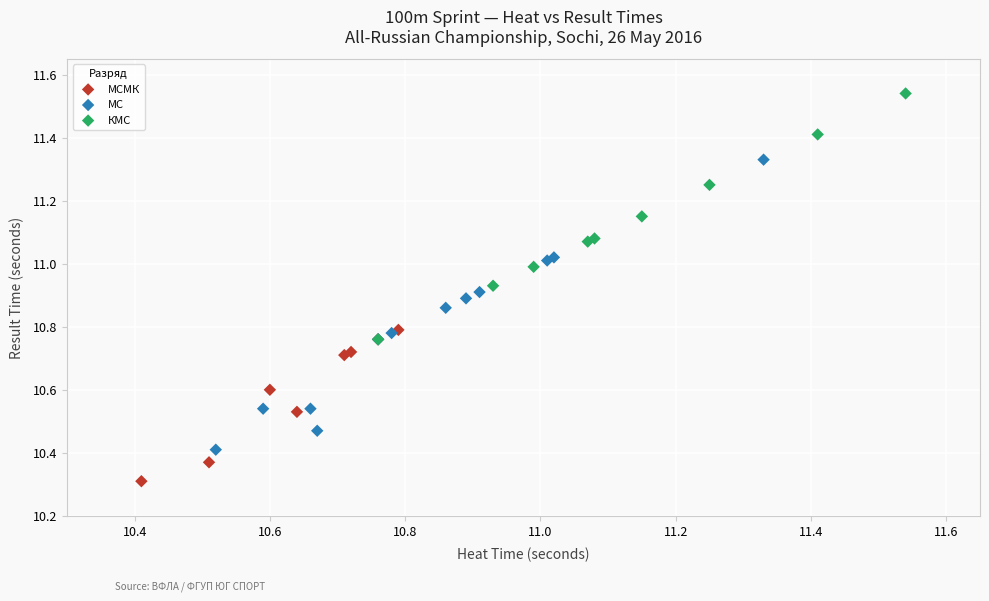

Which series reaches the minimum Y coordinate?

МСМК